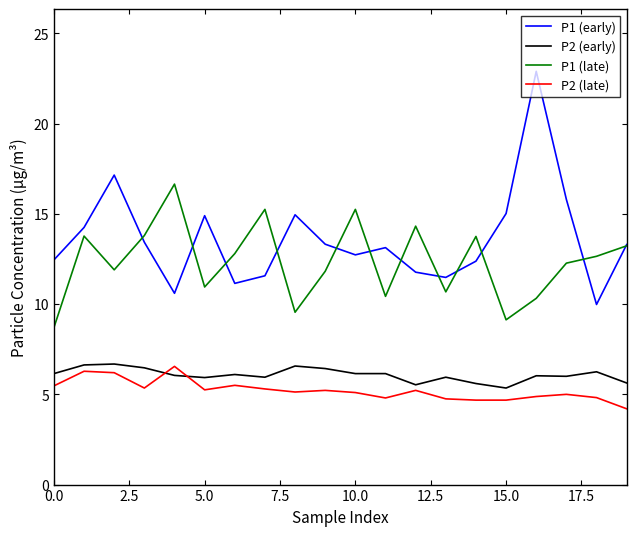

What is the minimum value shown in the chart?

4.2